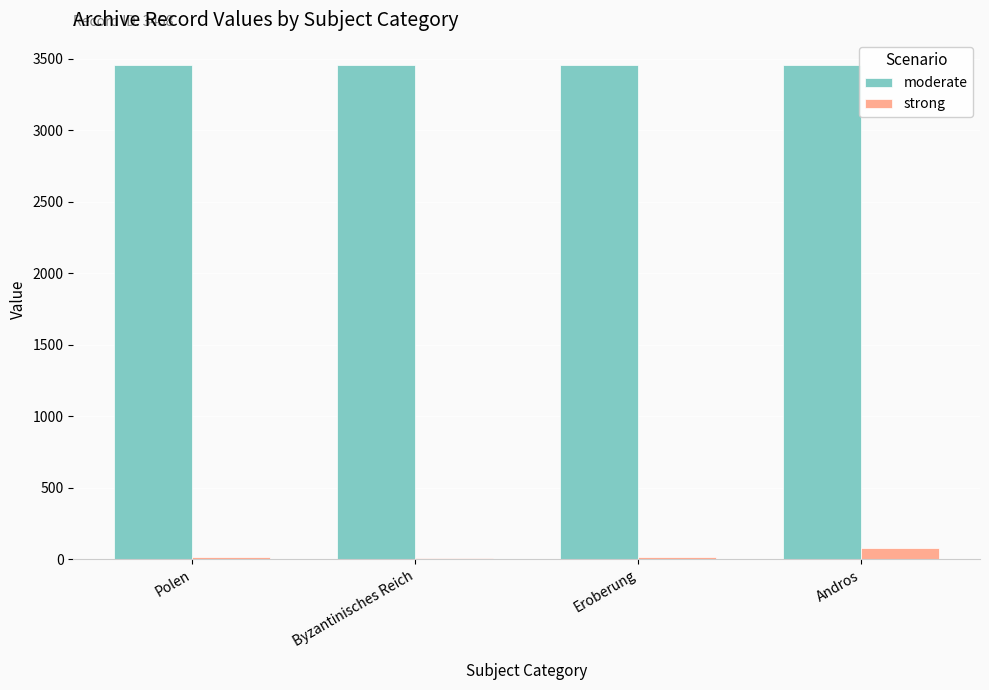

Read the moderate value at Andros.

3458